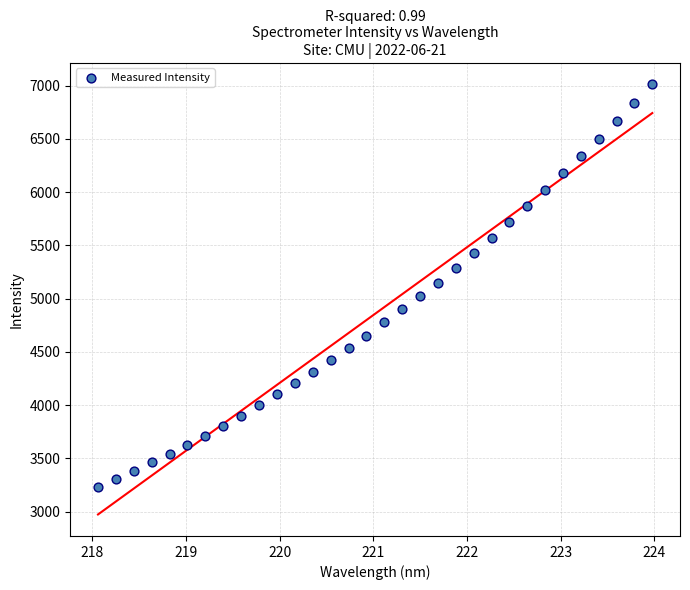

What is the range of Y values (max minus min)?

3781.6